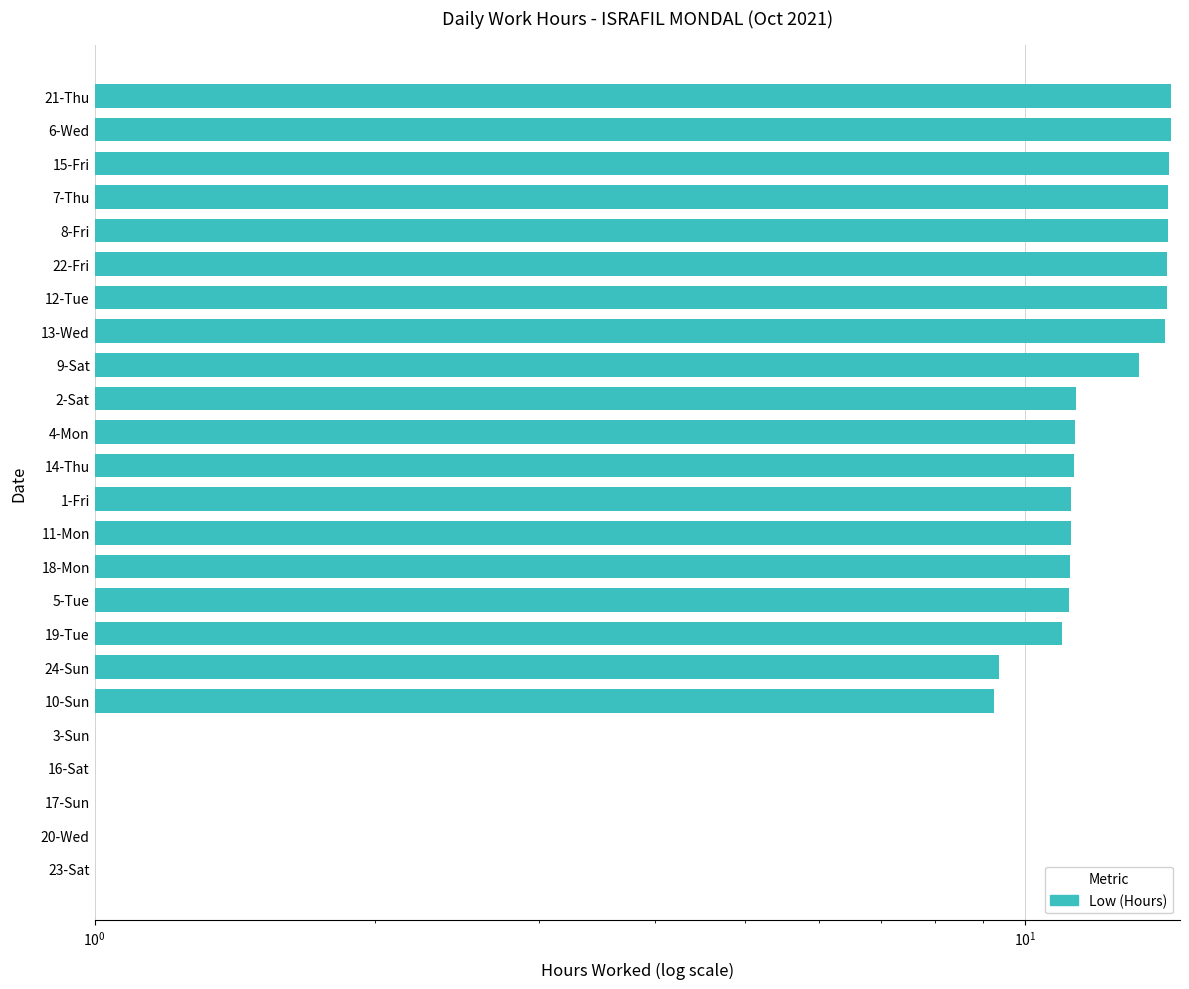

Count the number of data series in this chart.

1